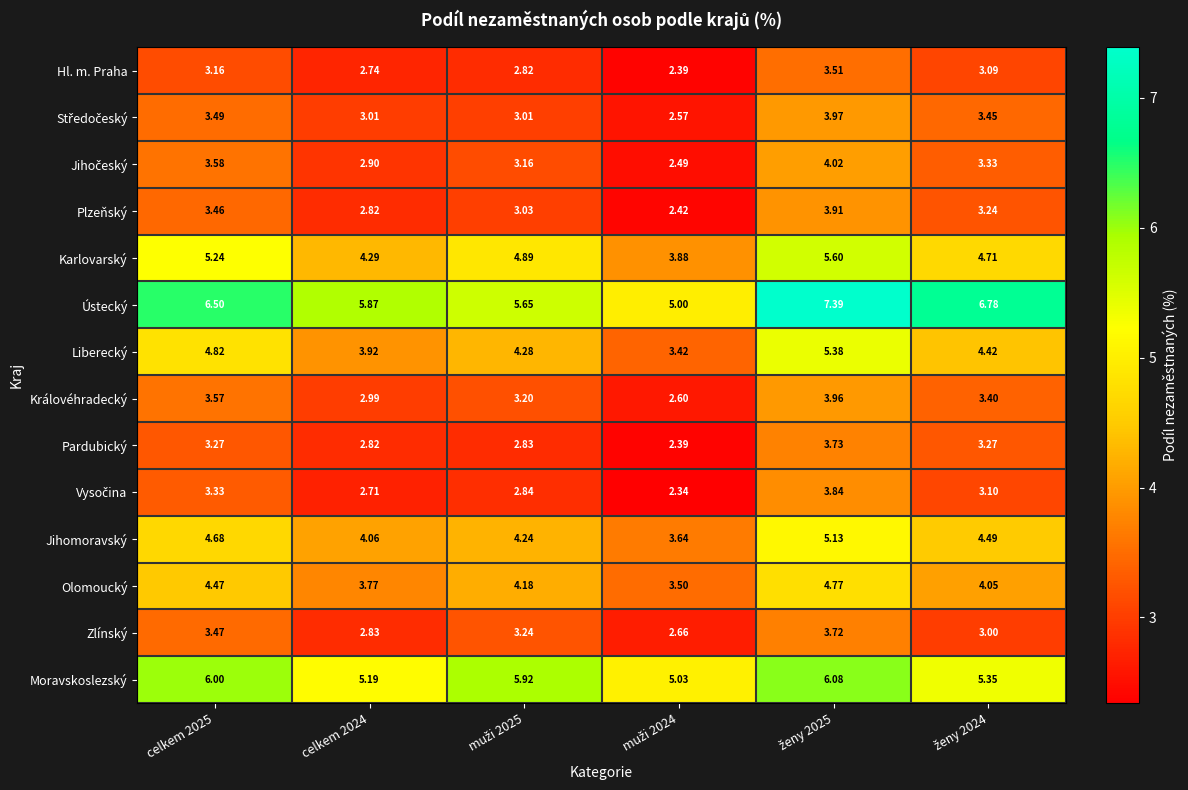

Which series has the largest total across all categories?

Ústecký